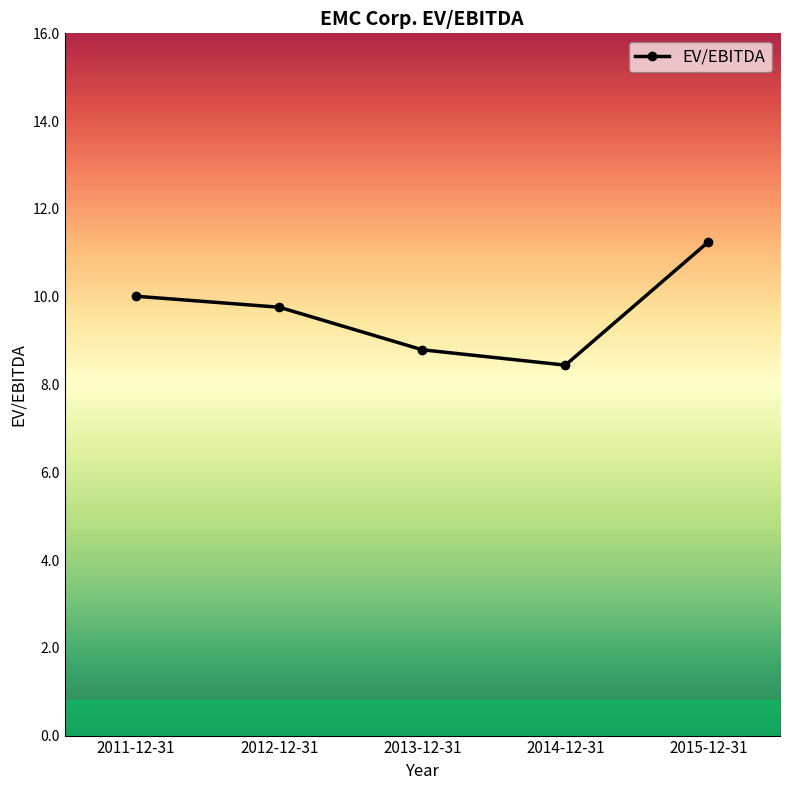

Which category has the lowest value across all series?

2014-12-31